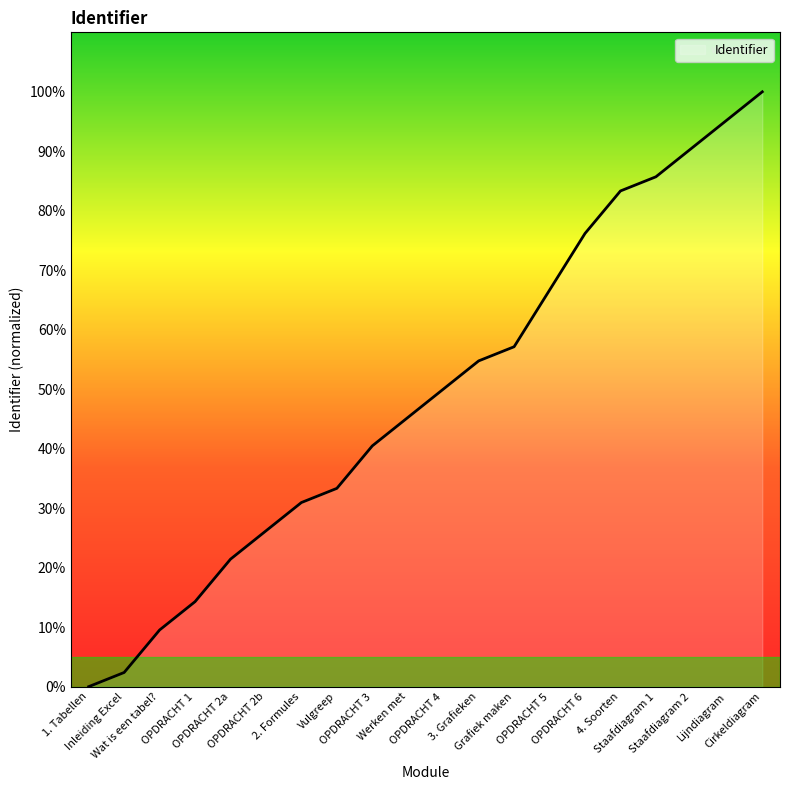

Does the chart display data point markers on the line(s)?

No